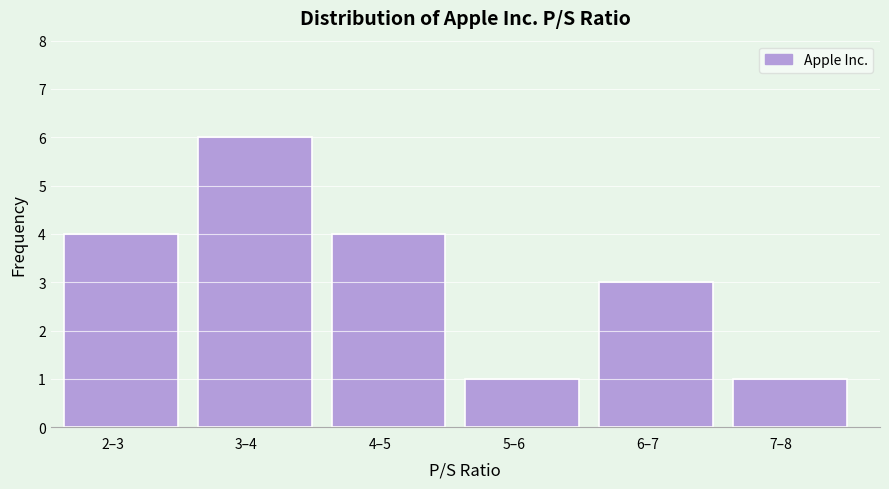

Reading right to left, transcribe all the data shown in this chart.

1	3	1	4	6	4